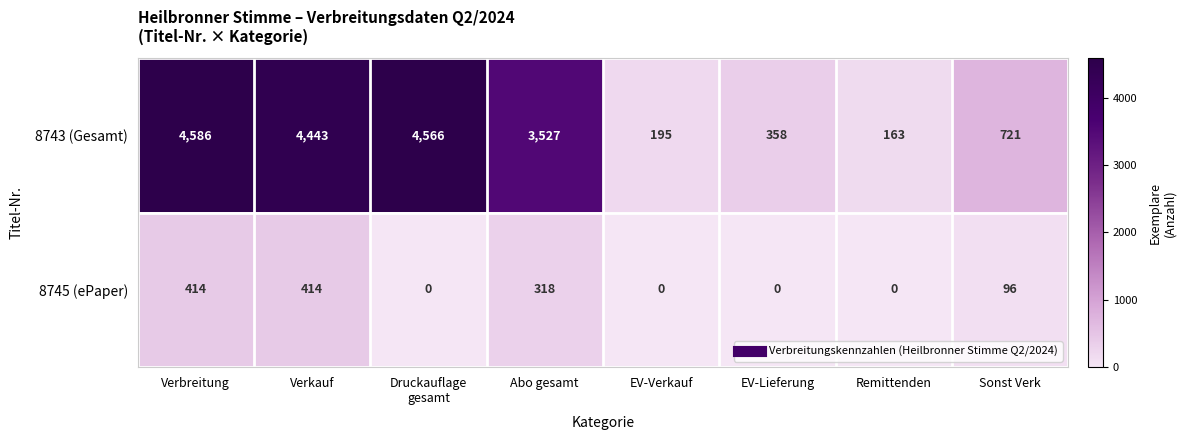

True or false: 8745 (ePaper) has a value of 0 at EV-Lieferung.

True